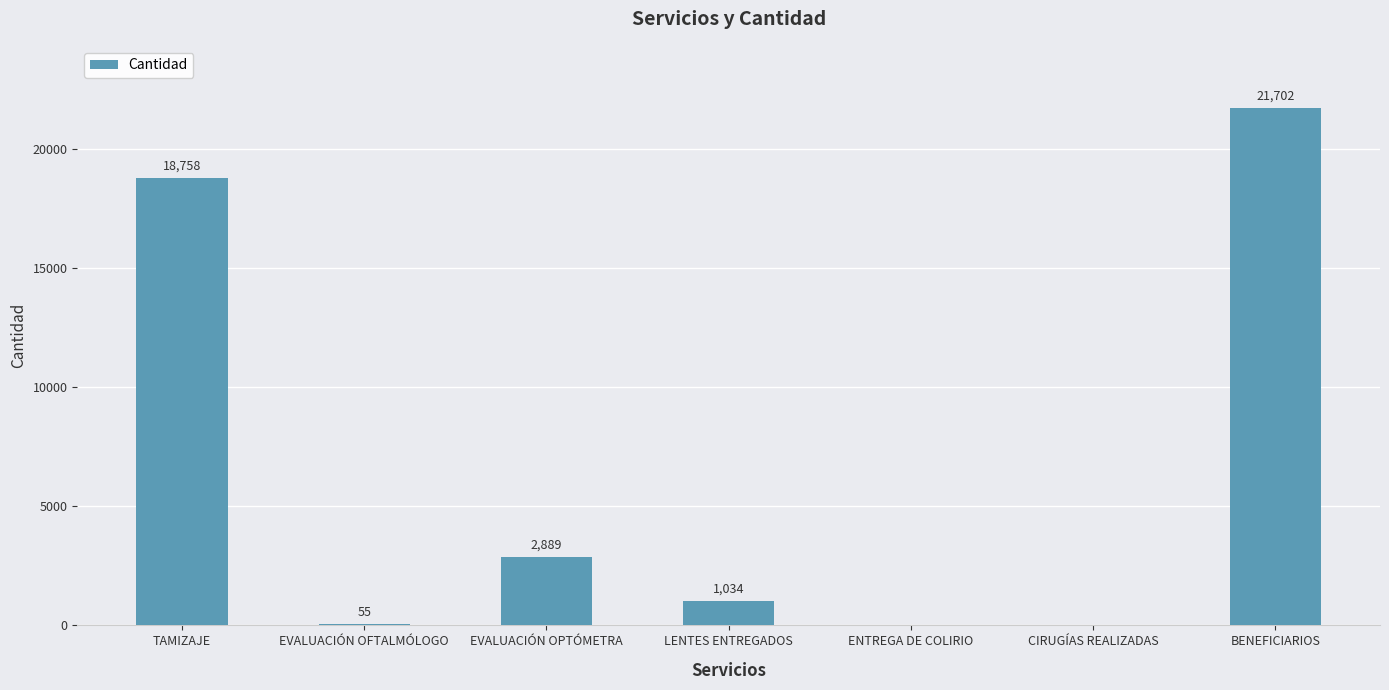

The value at ENTREGA DE COLIRIO is 7398. True or false?

False